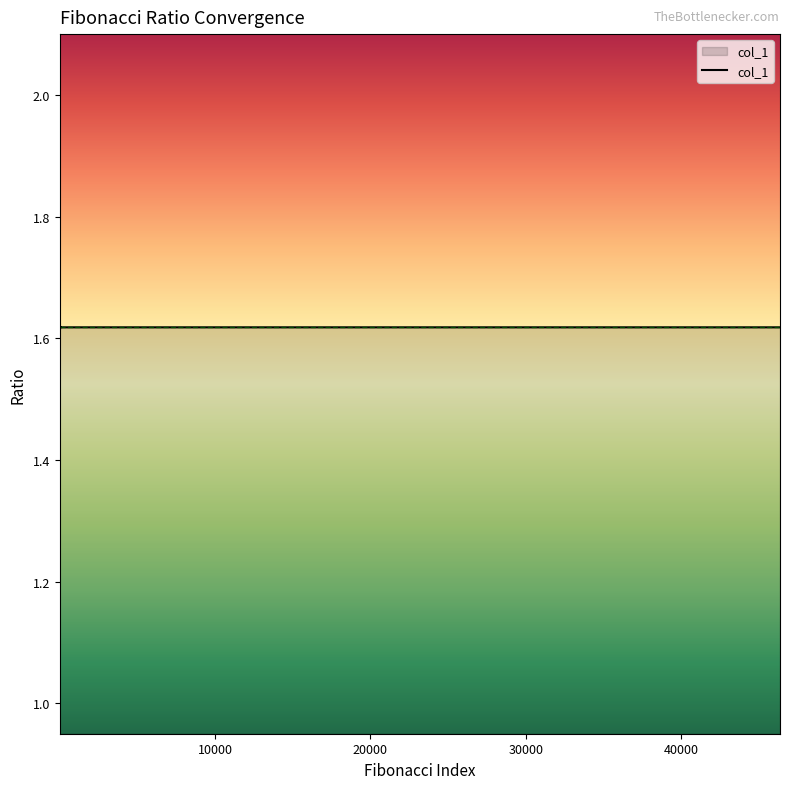

What is the maximum value shown in the chart?

2.0